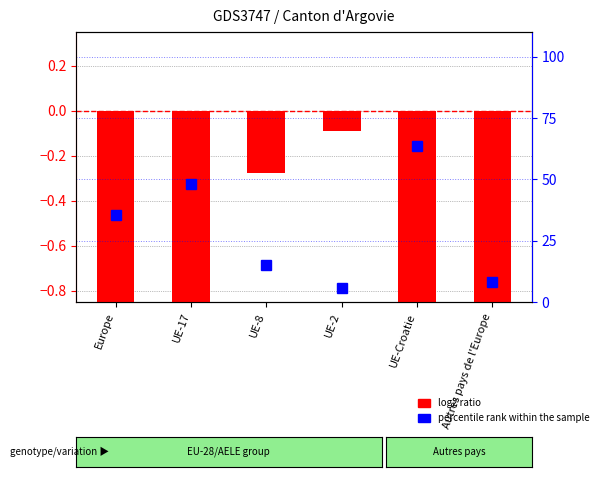

What are all the series names shown in the legend?

log2 ratio, percentile rank within the sample